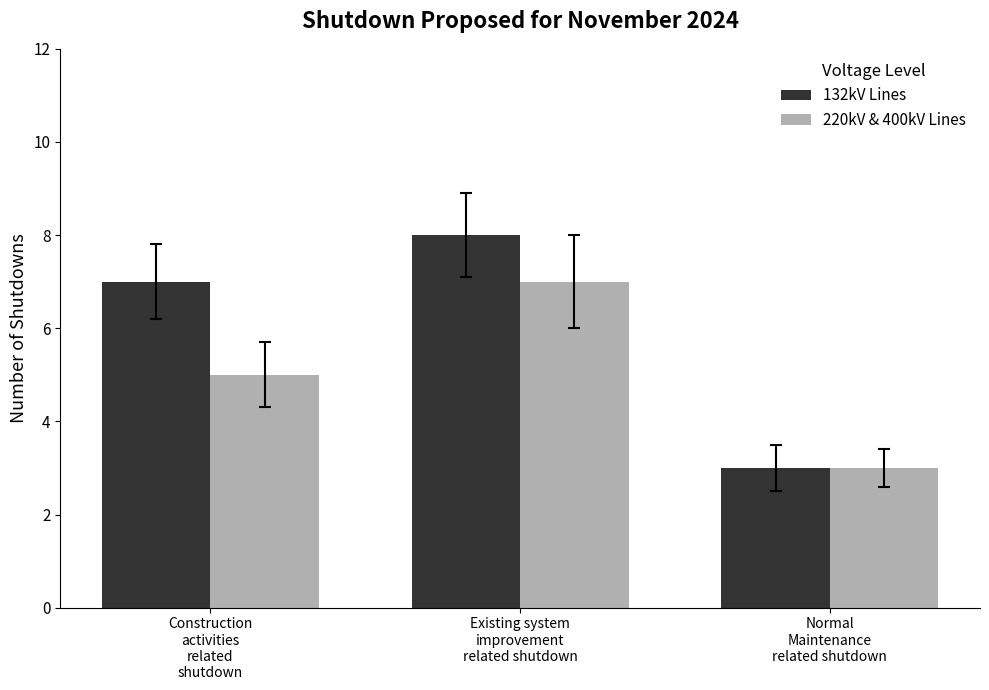

The value of 132kV Lines at Normal
Maintenance
related shutdown is 5. True or false?

False